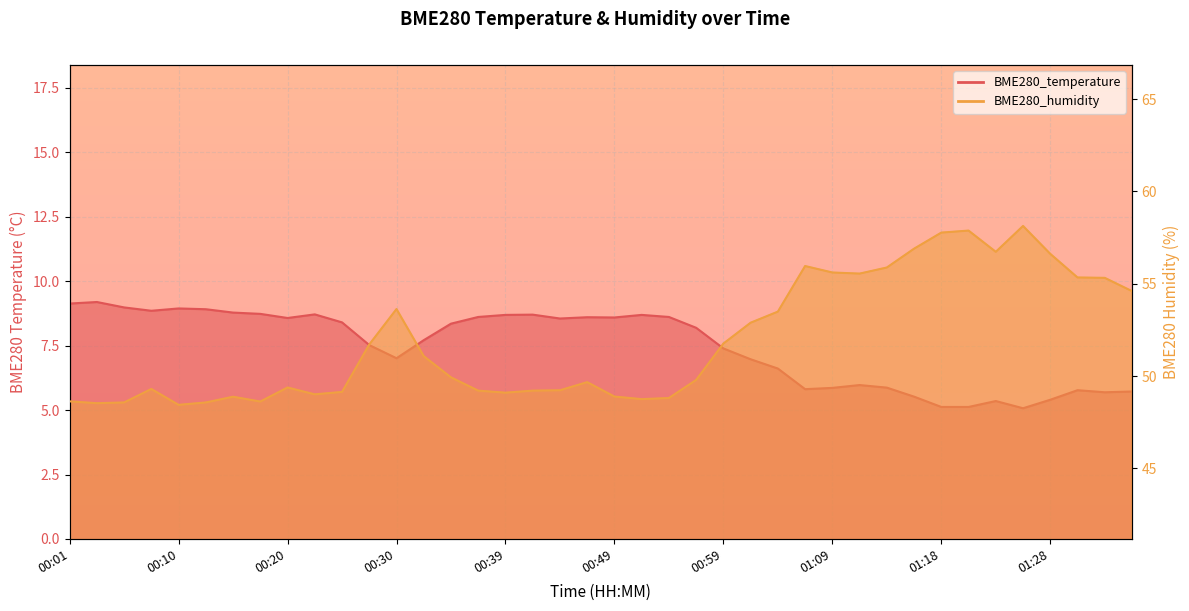

At which label does BME280_temperature reach its peak?

00:03